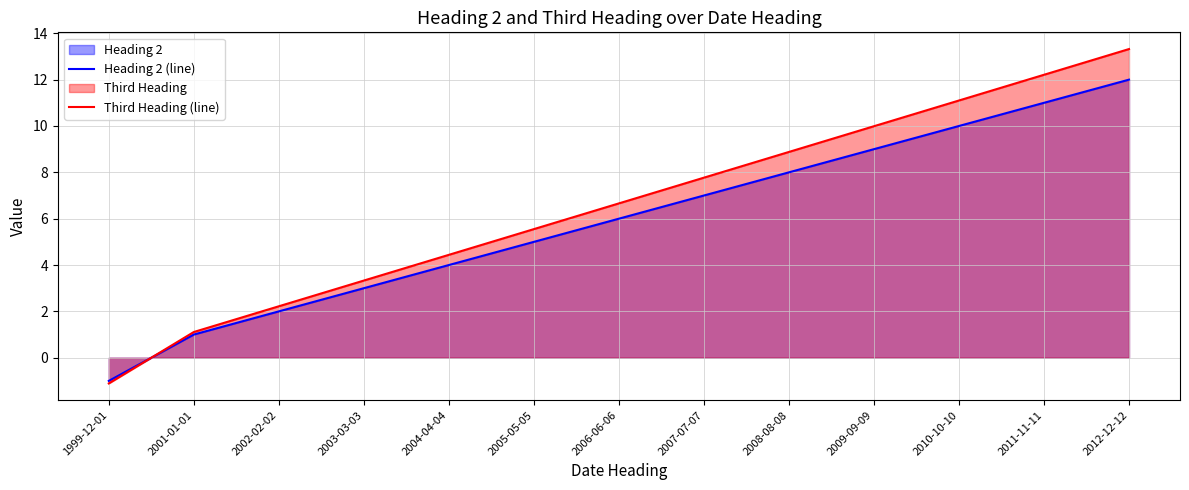

True or false: Heading 2 (line) has a value of 3.0 at 2002-02-02.

False